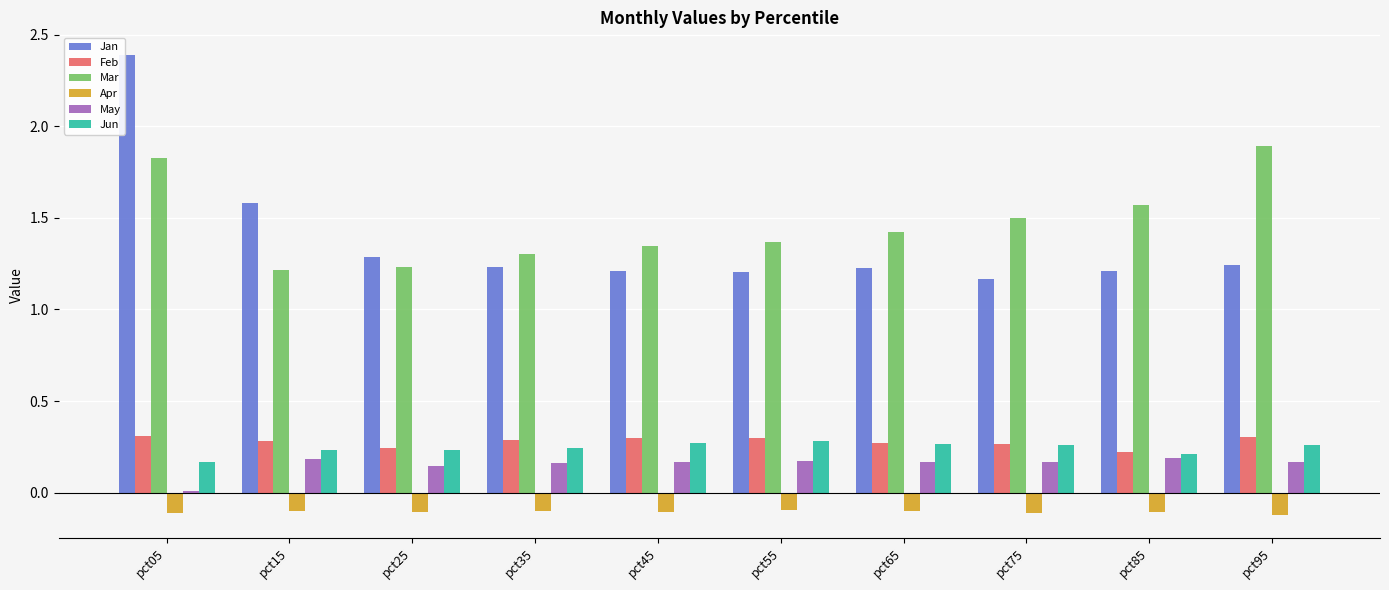

What is the sum of all Jun values?

2.4